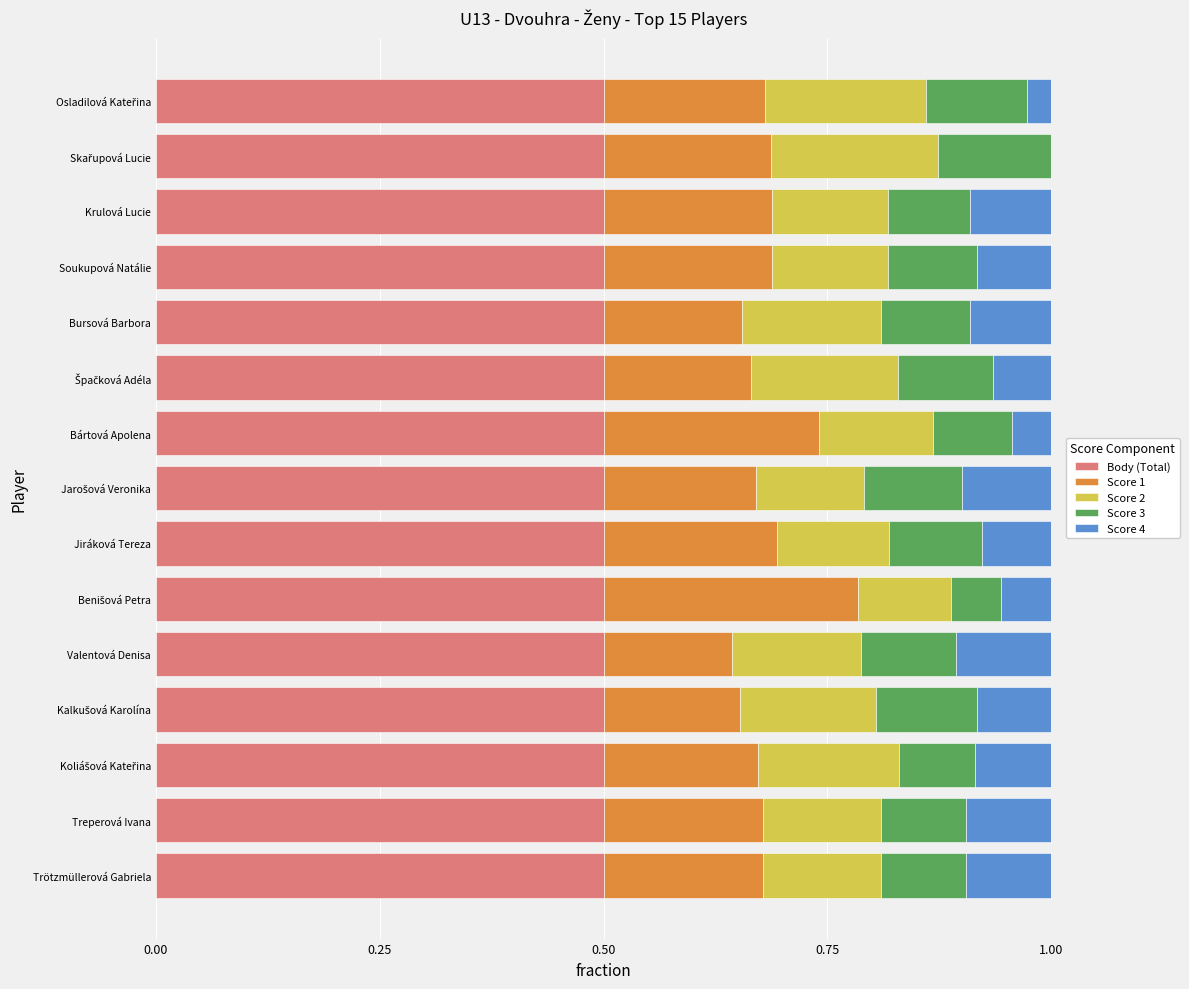

What is the total value across all series at Krulová Lucie?

1.0